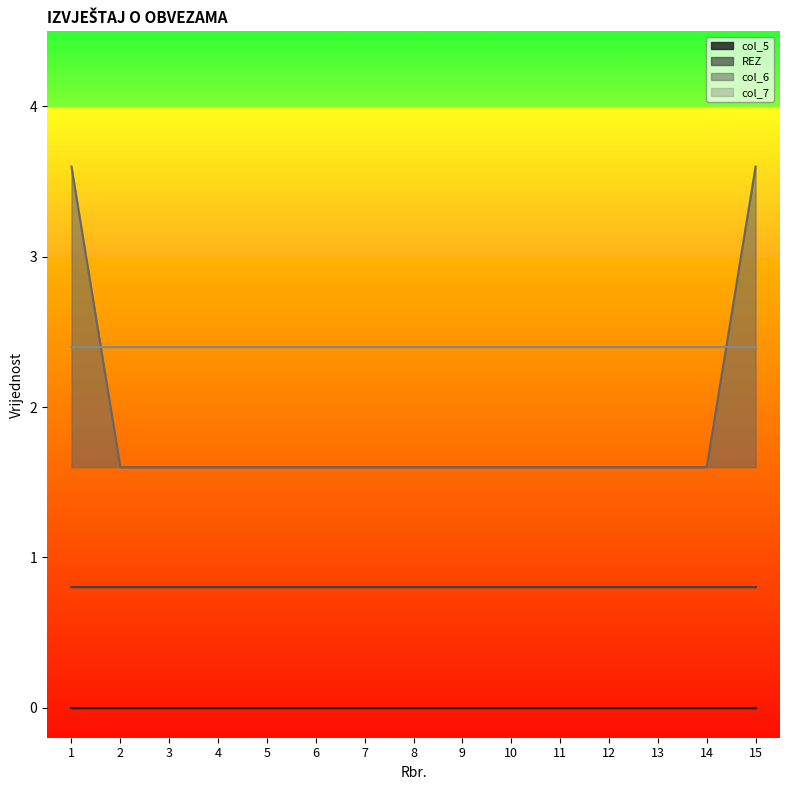

The value of col_7 at 13 is 0. True or false?

True